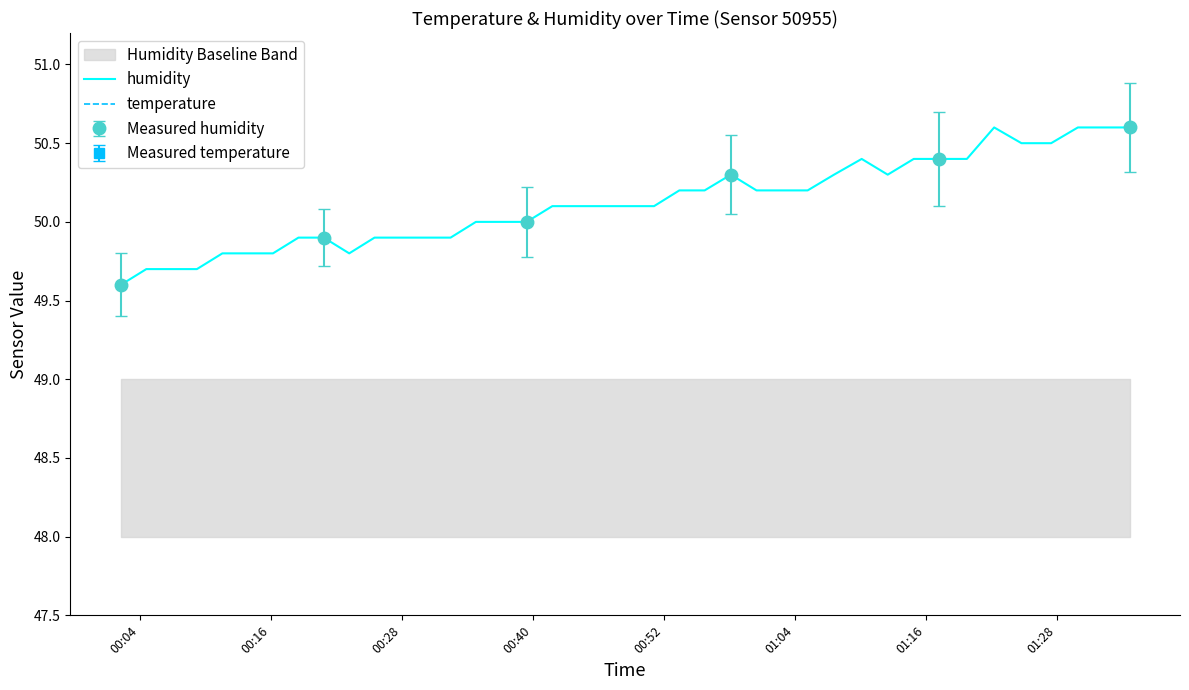

What is the maximum value for humidity?

50.6